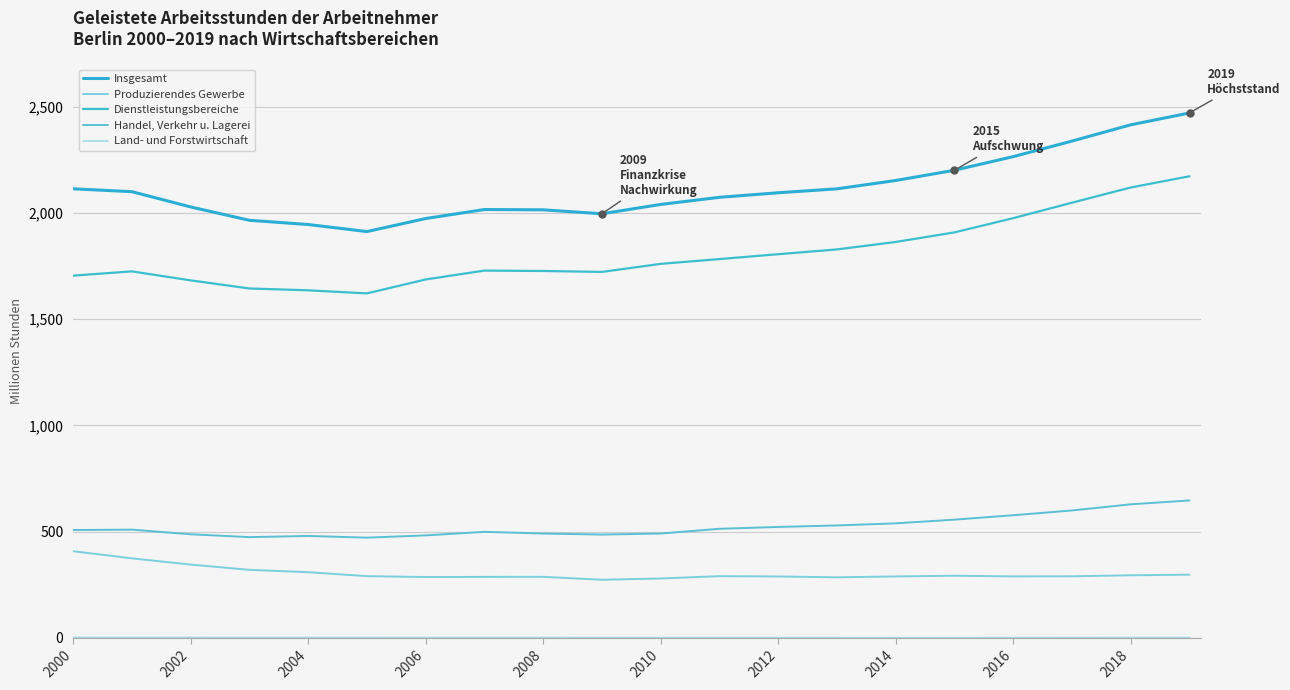

What is the difference between the second highest and second lowest values in the Produzierendes Gewerbe series?

94.7